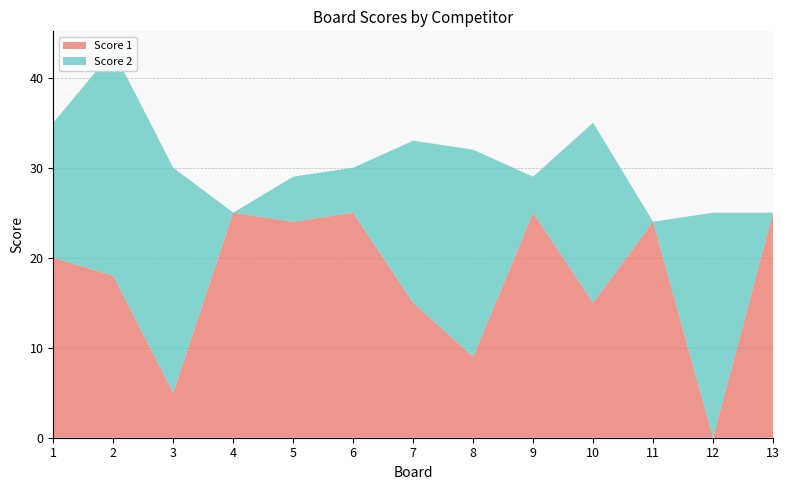

Reading left to right, transcribe all the data shown in this chart.

Score 1: 1=20	2=18	3=5	4=25	5=24	6=25	7=15	8=9	9=25	10=15	11=24	12=0	13=25
Score 2: 1=15	2=25	3=25	4=0	5=5	6=5	7=18	8=23	9=4	10=20	11=0	12=25	13=0